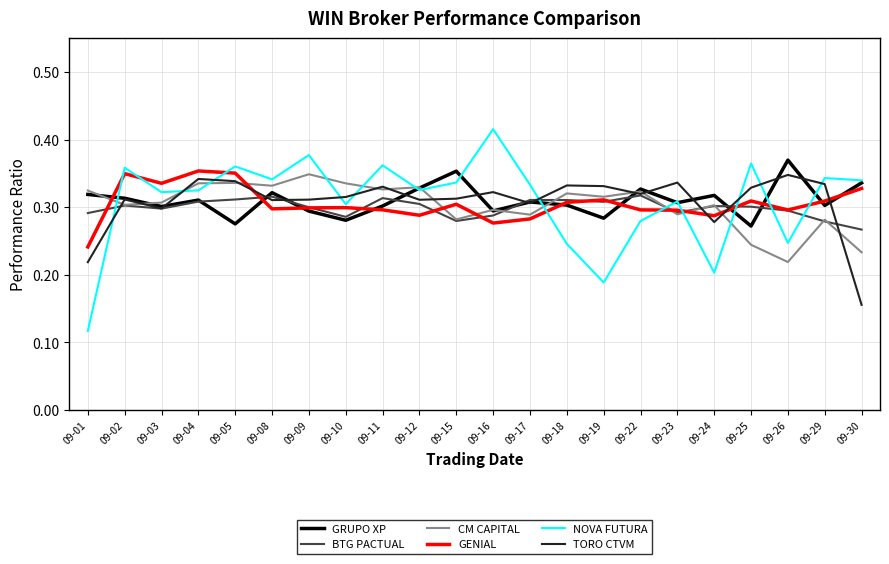

What is the total value across all series at 09-01?

1.5